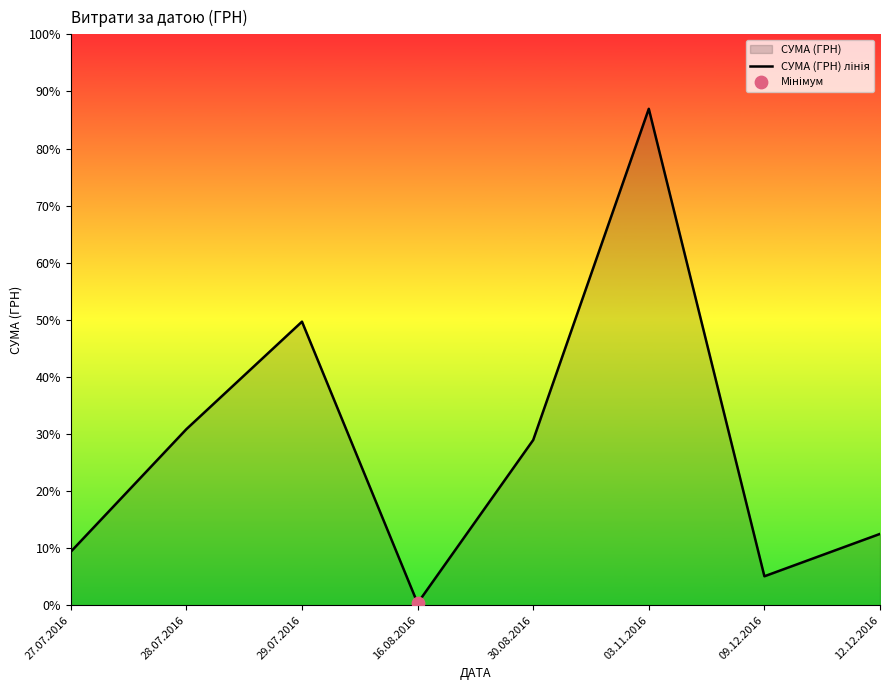

Between 03.11.2016 and 16.08.2016, which is larger?

03.11.2016